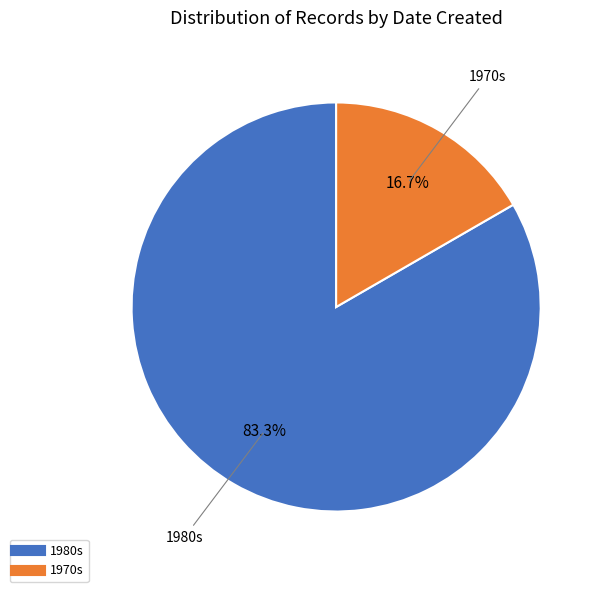

Does any single category account for the majority?

Yes